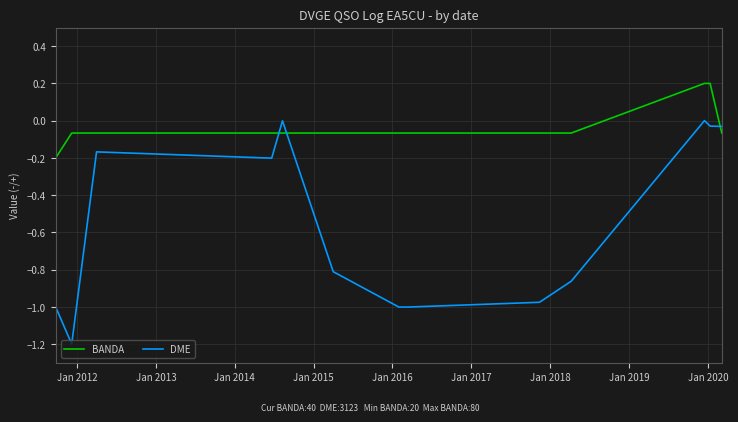

List the series in order of their peak value, lowest first.

DME, BANDA